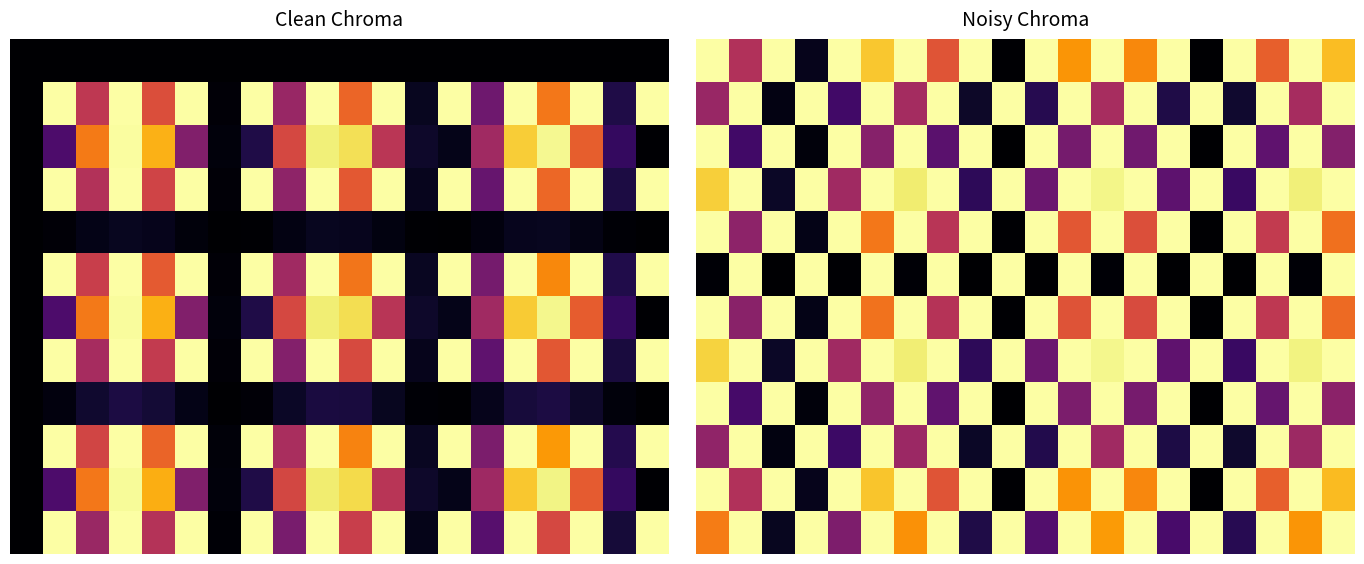

What is the difference between the maximum and minimum values in the 0 series?

187.0